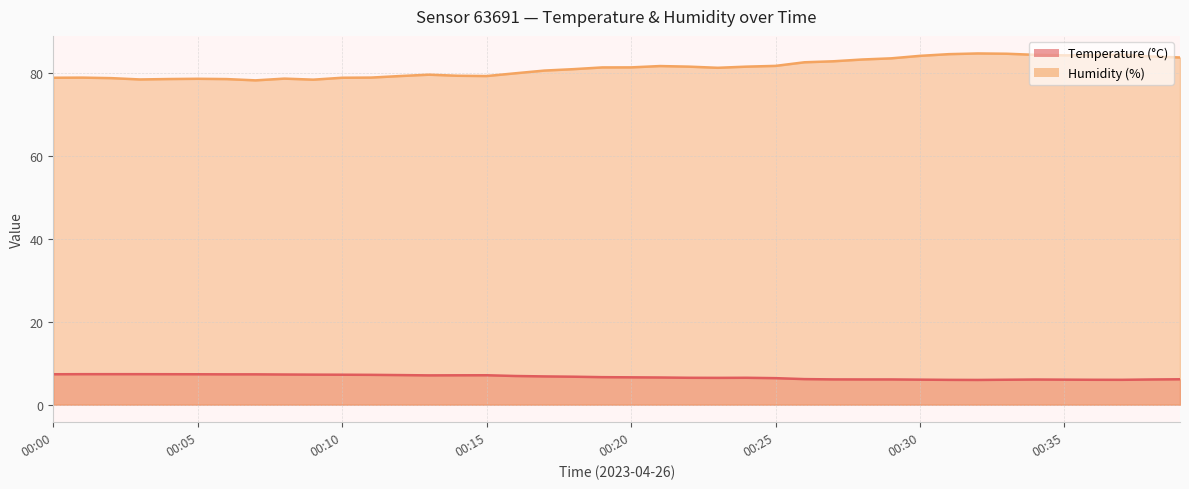

What is the average value of the Temperature (°C) series?

6.7